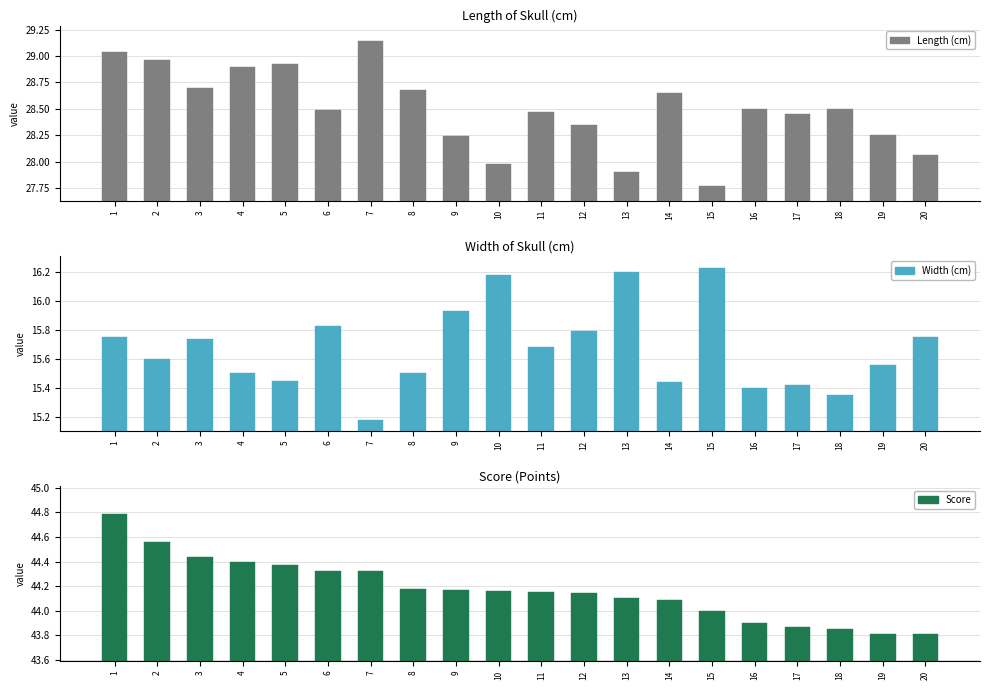

Which series has the largest range (max minus min)?

Length (cm)